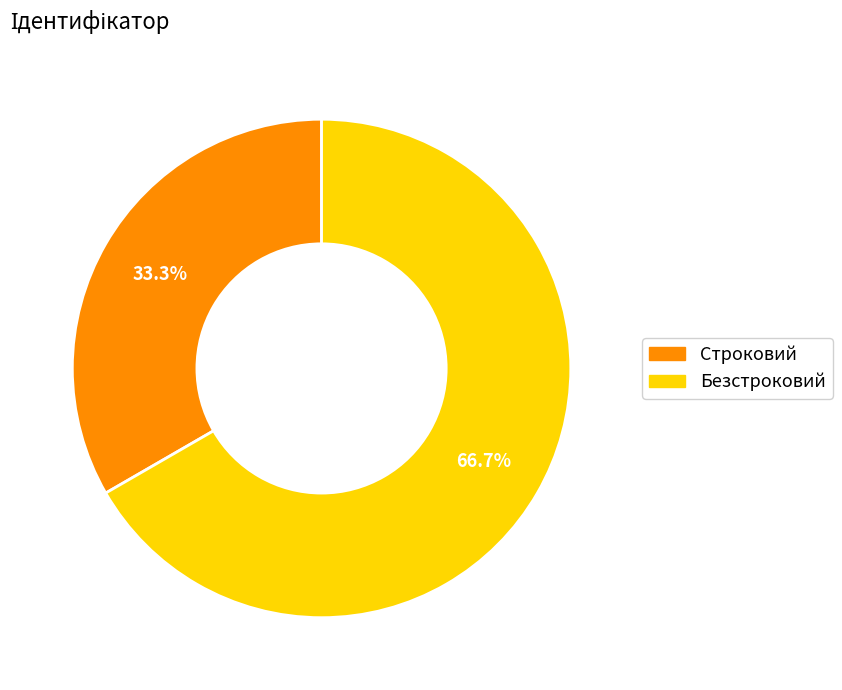

Is Безстроковий the majority of the pie?

Yes